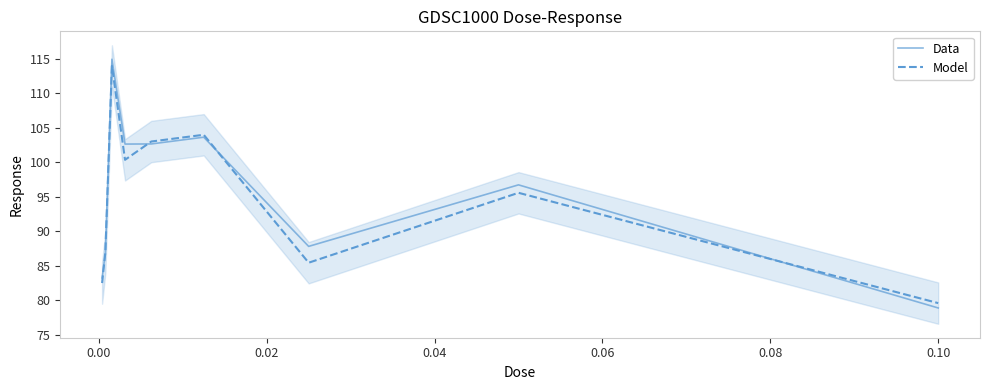

What is the lowest value of the Data series?

78.9